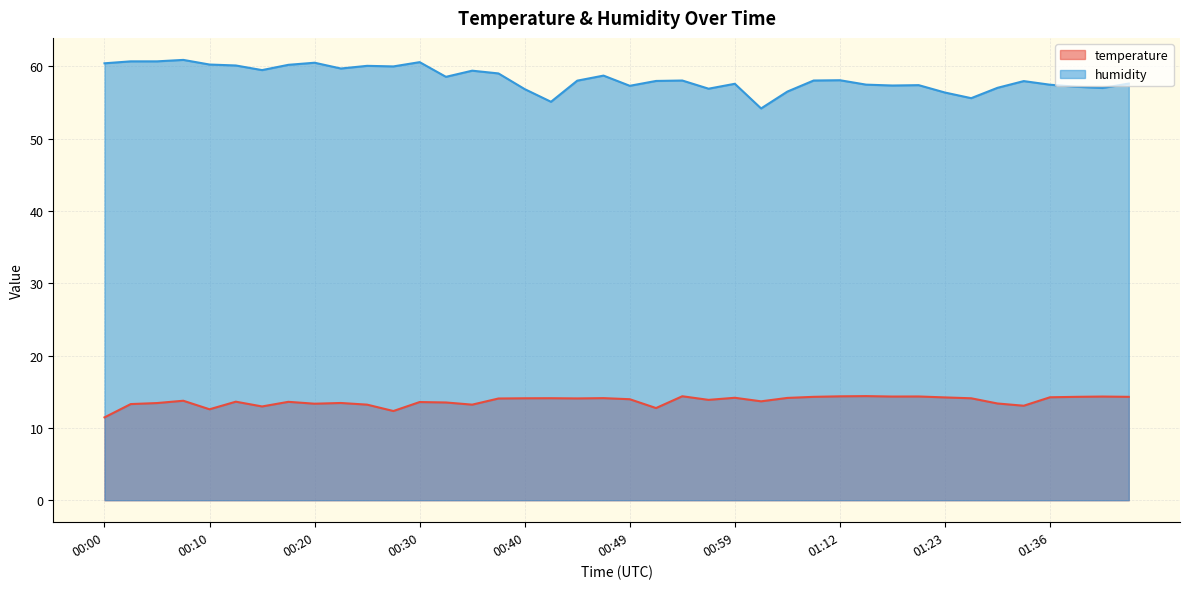

At 00:27, list the series in order from largest to smallest.

humidity, temperature